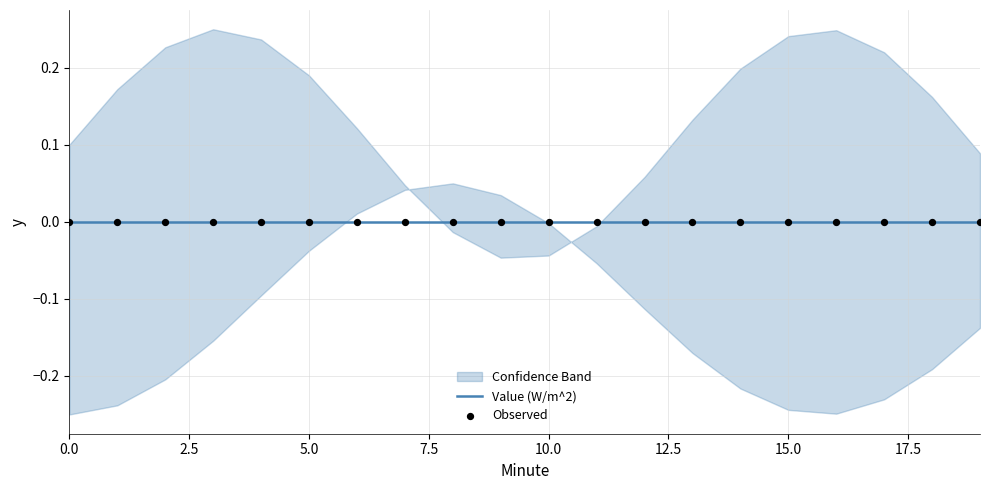

At which category is the sum across all series the highest?

19